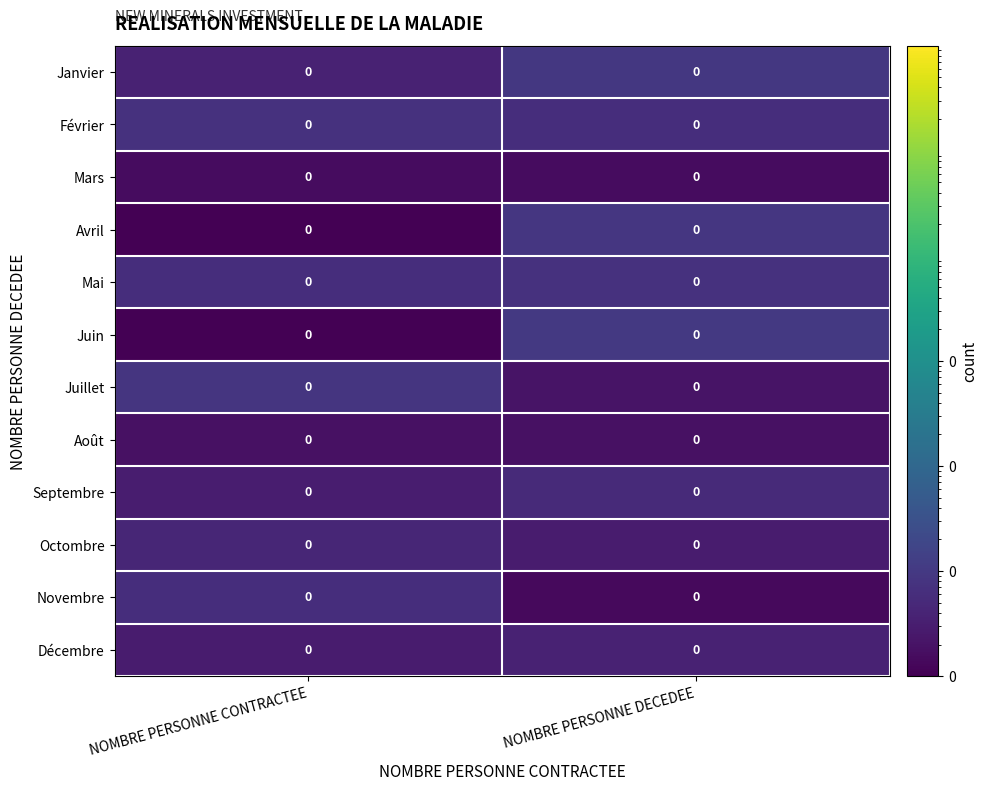

Between NOMBRE PERSONNE CONTRACTEE and NOMBRE PERSONNE DECEDEE, which is larger?

NOMBRE PERSONNE DECEDEE